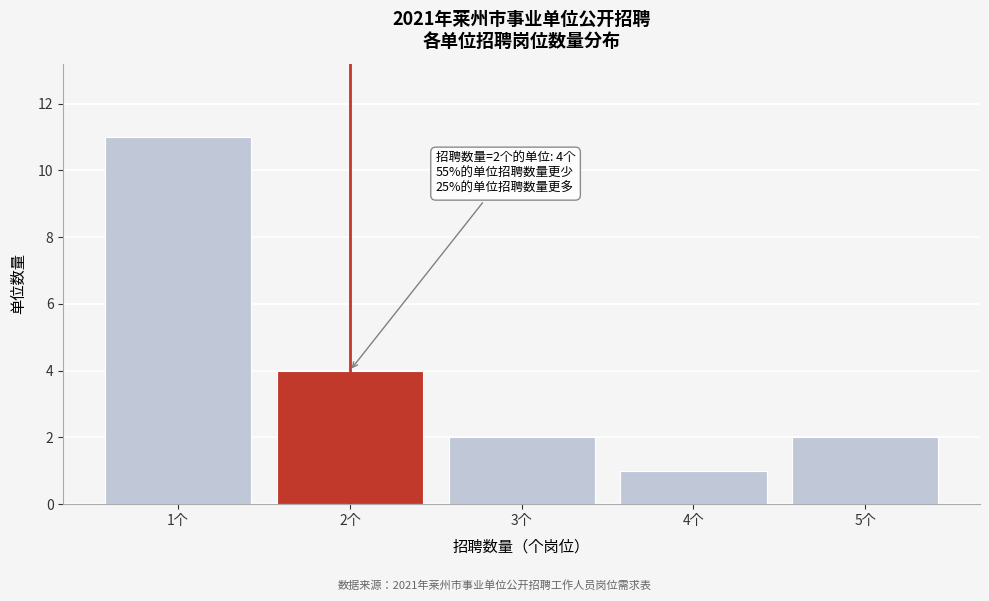

Reading right to left, transcribe all the data shown in this chart.

5个=2	4个=1	3个=2	2个=4	1个=11